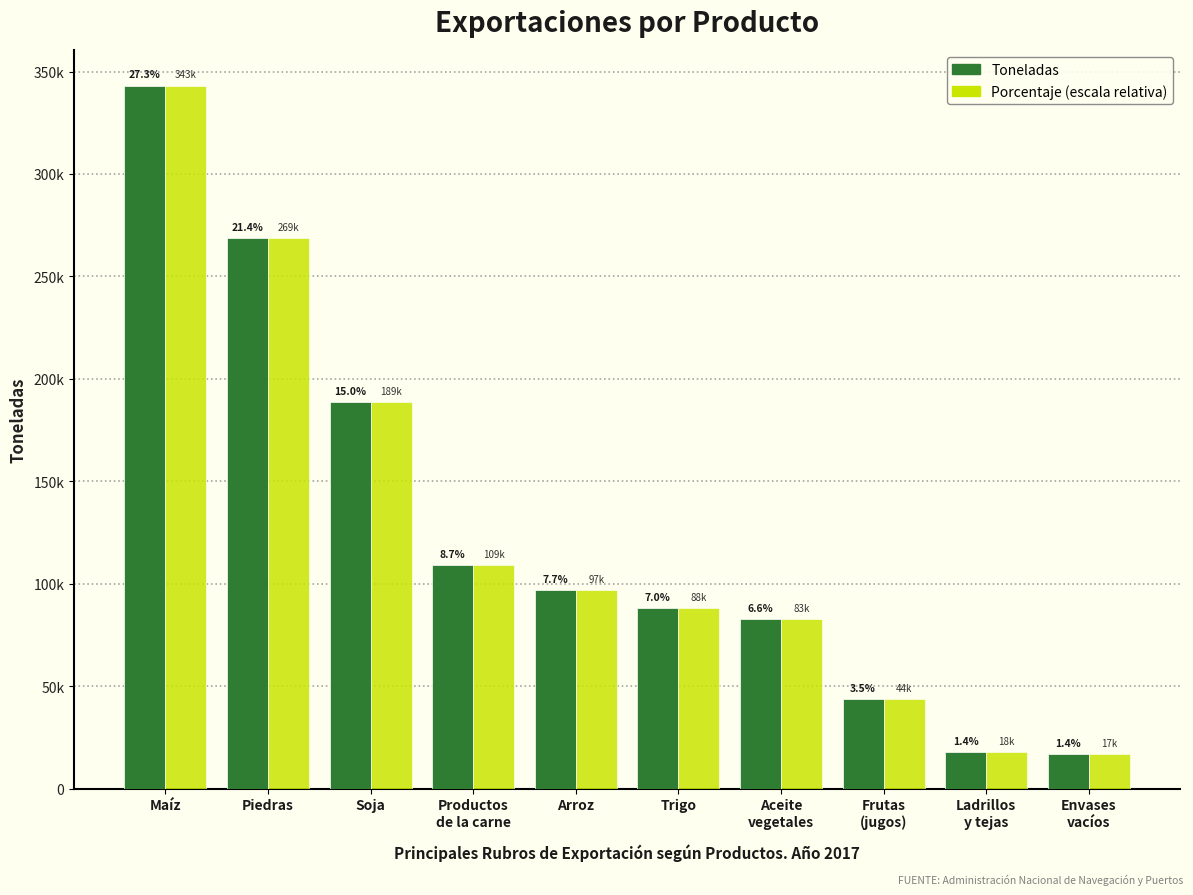

Does the chart contain stacked bars?

No